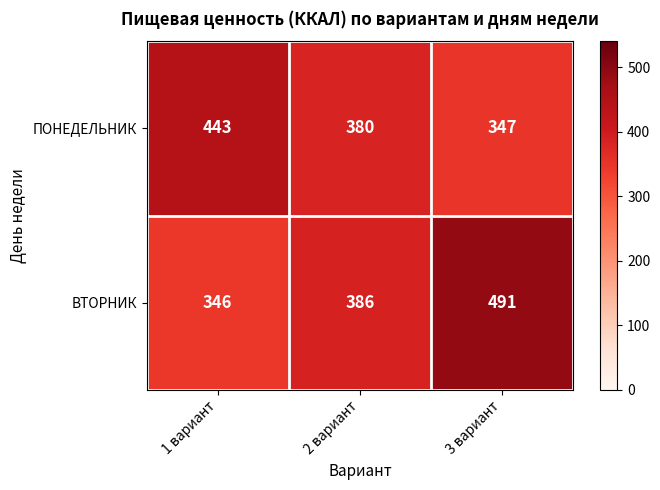

Reading left to right, what are all the values shown in this chart?

ПОНЕДЕЛЬНИК: 1 вариант=443	2 вариант=380	3 вариант=347
ВТОРНИК: 1 вариант=346	2 вариант=386	3 вариант=491